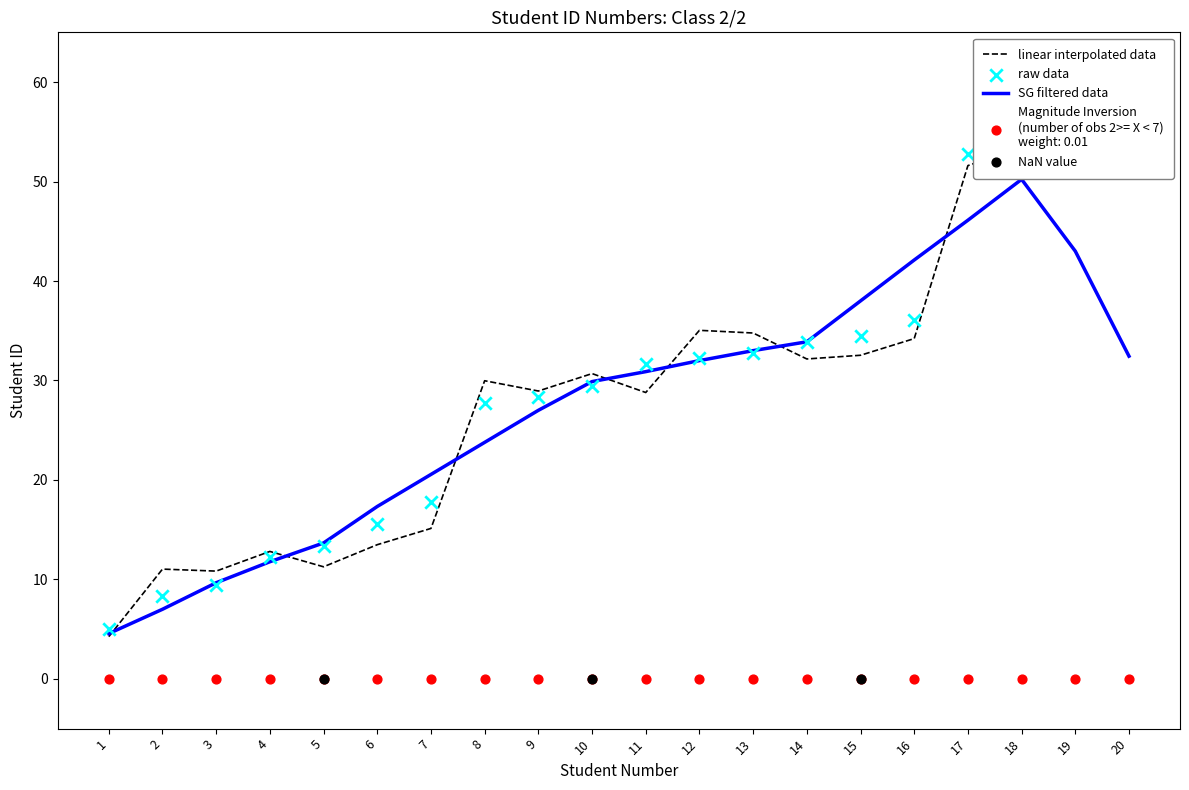

At which category is the sum across all series the highest?

20